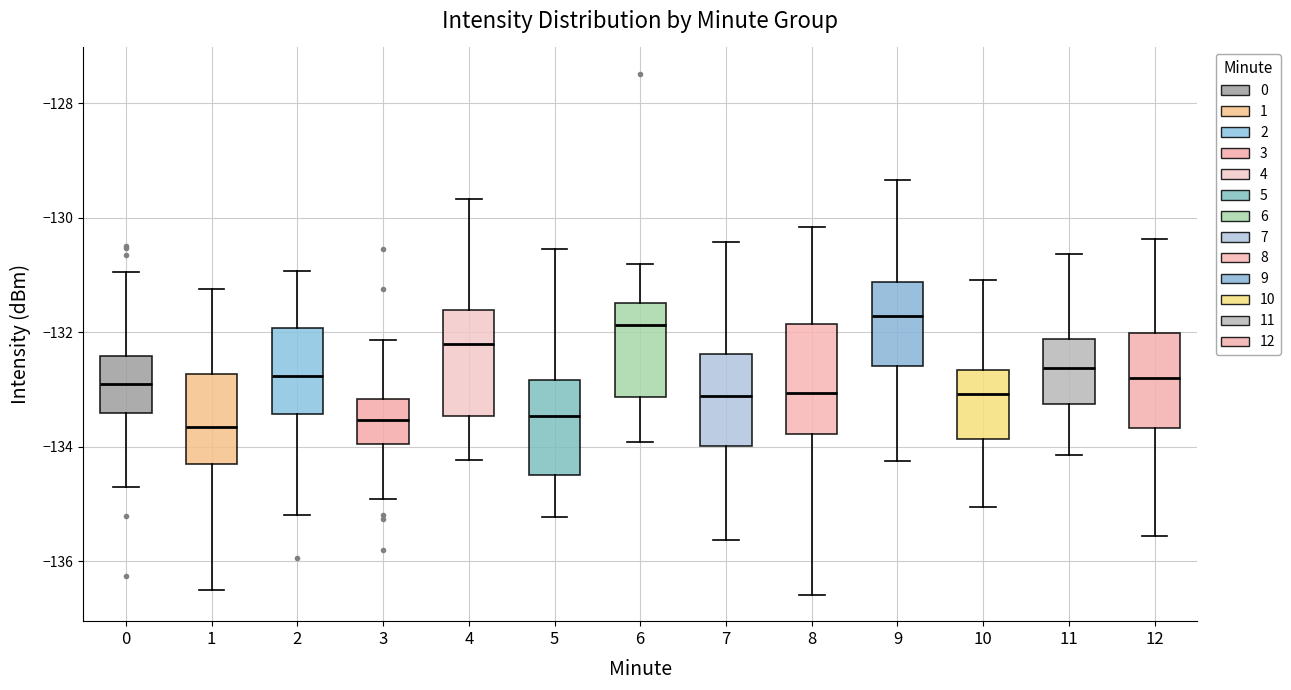

Where is the lower edge of the box at x = 5 on the y-axis? The values are not printed on the chart, so give them approximately, as read against the axis.

-134.4